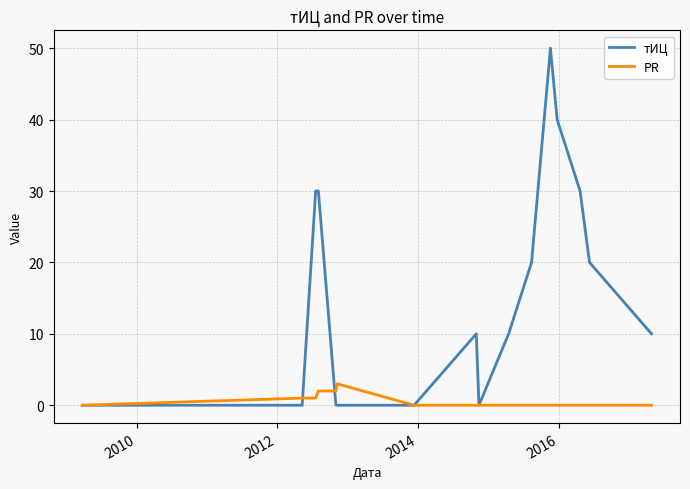

Count the number of categories in the chart.

16